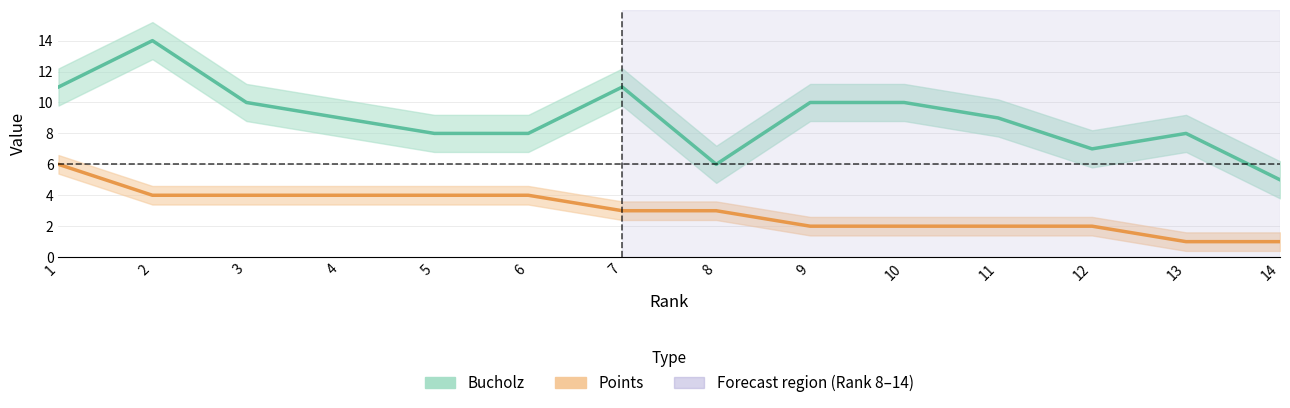

The Bucholz series shows 14 at 2. True or false?

True